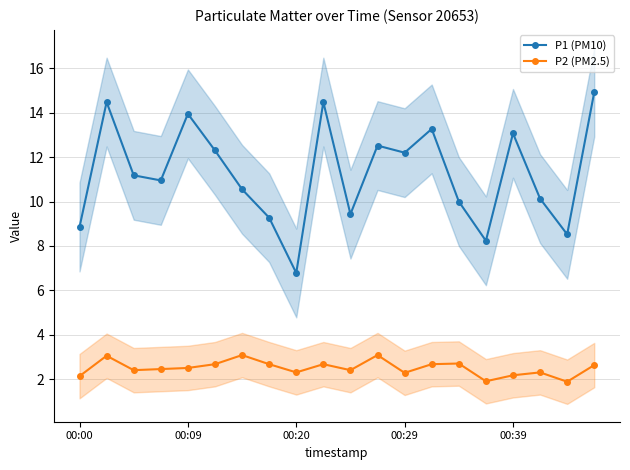

What is the minimum value for P2 (PM2.5)?

1.9